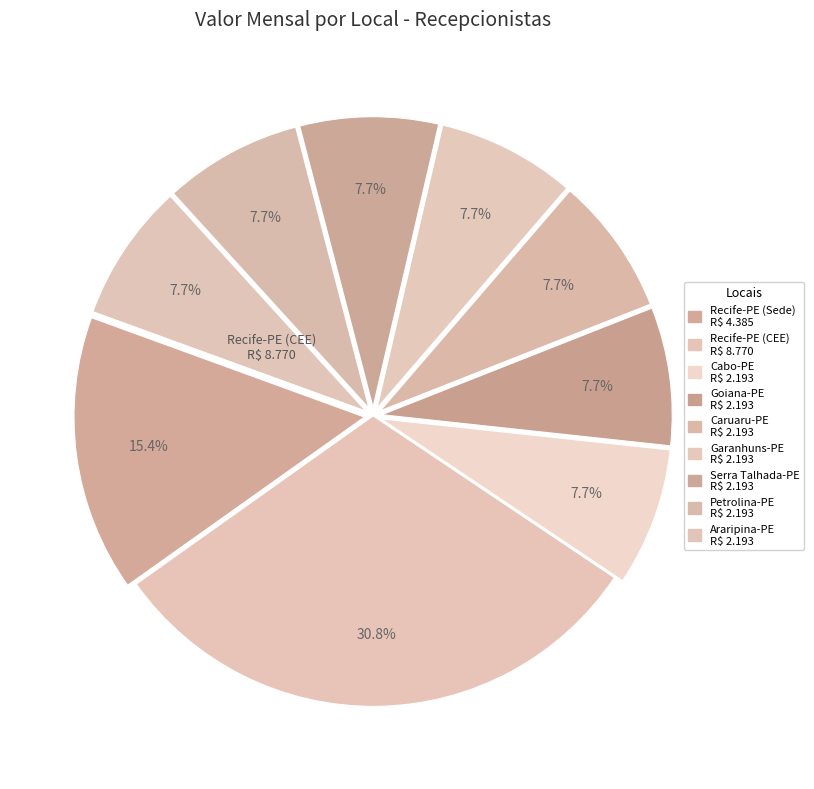

Which slice is the largest?

Recife-PE (CEE)